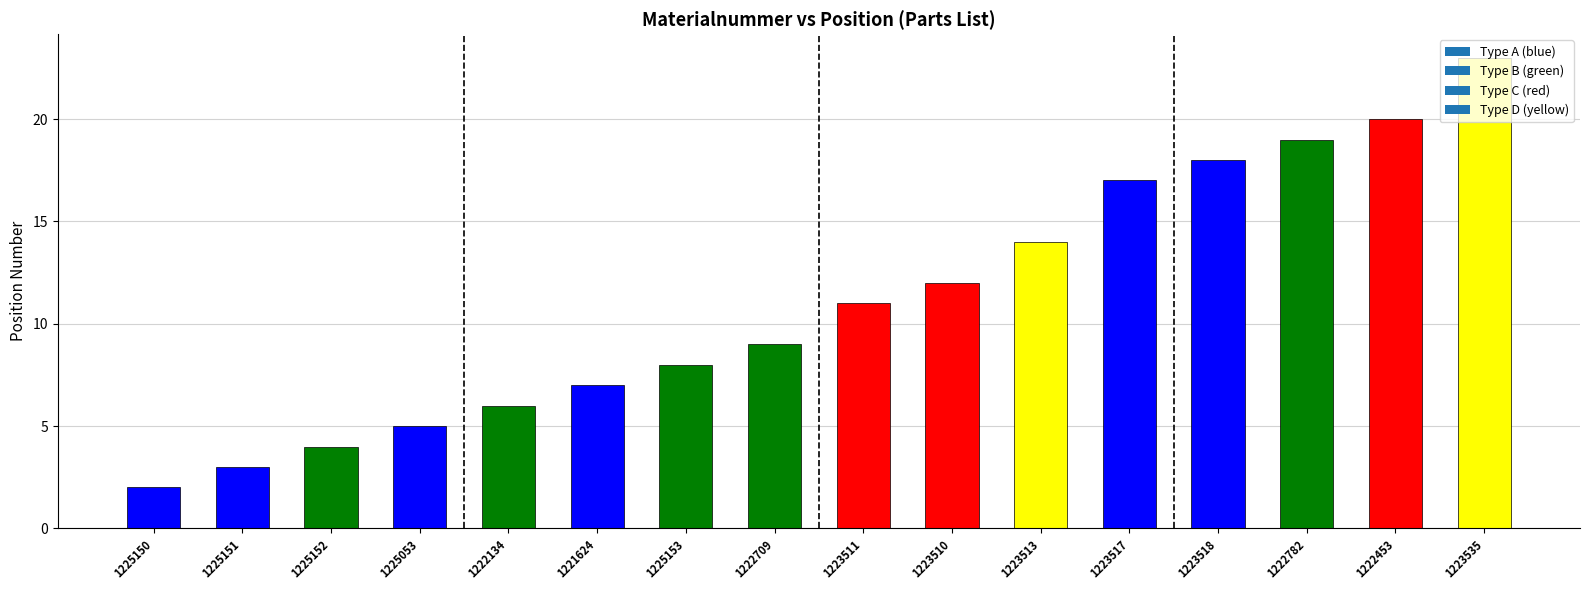

What is the value of the 1st bar from the left?

2